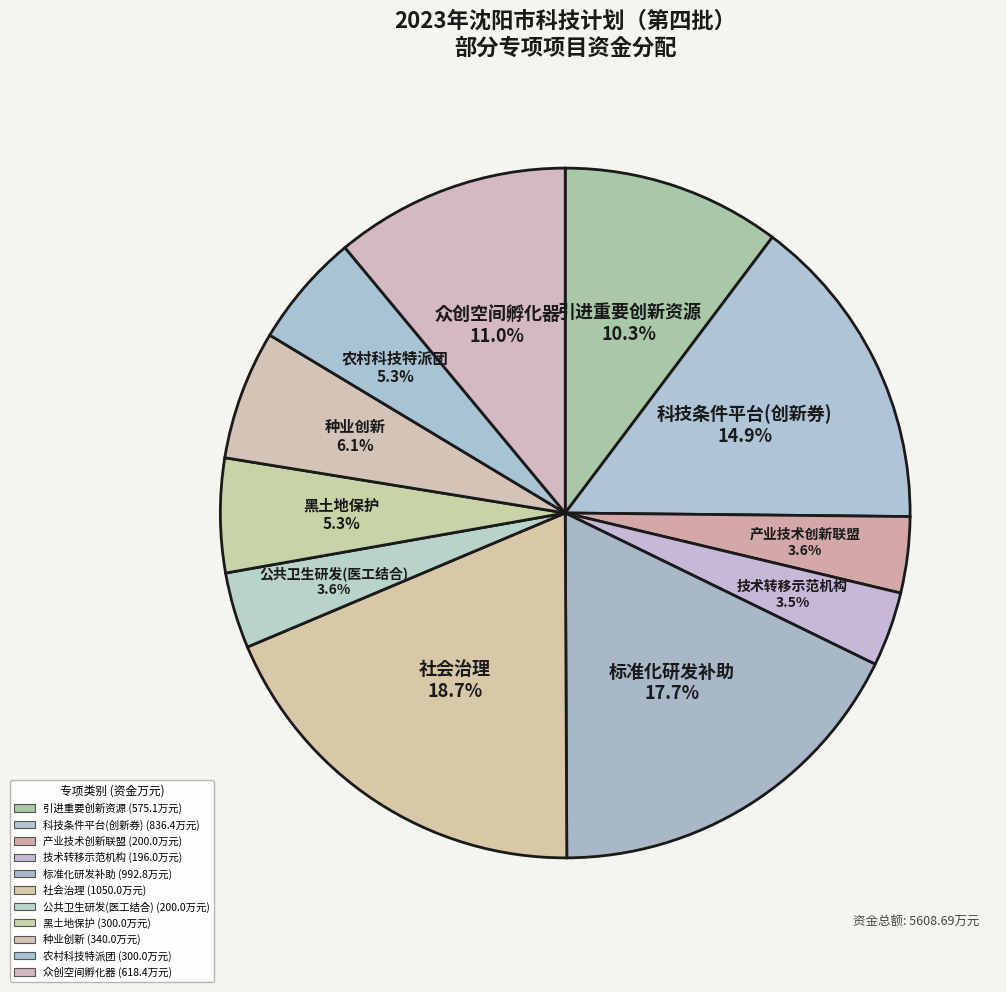

Rank the categories by value from lowest to highest.

技术转移示范机构, 产业技术创新联盟, 公共卫生研发(医工结合), 黑土地保护, 农村科技特派团, 种业创新, 引进重要创新资源, 众创空间孵化器, 科技条件平台(创新券), 标准化研发补助, 社会治理